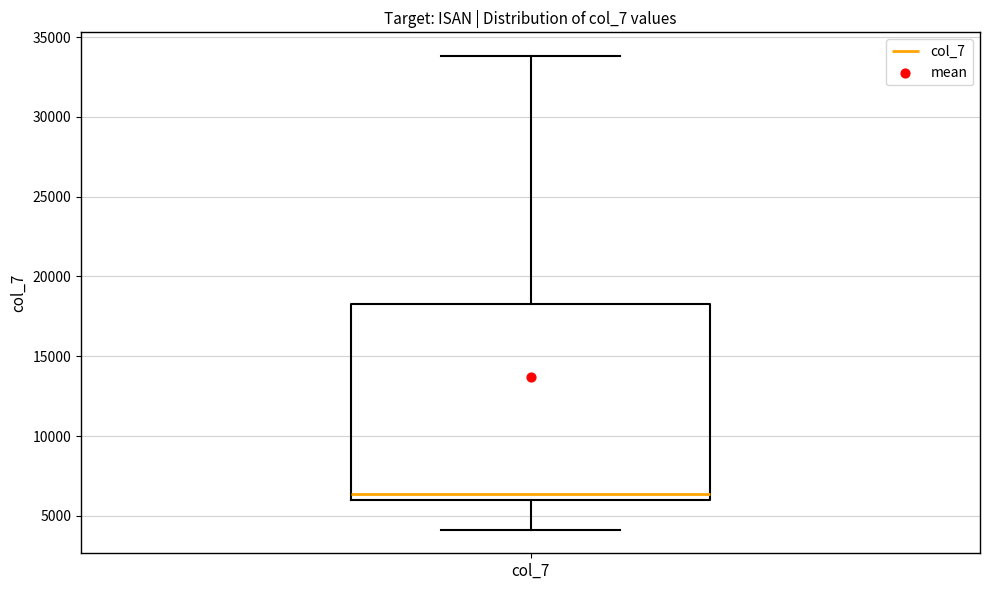

Read this box plot against the y-axis: the position of the median line, the range covered by the box, and the ends of both whiskers. The values are not printed on the chart, so give them approximately, as read against the axis.

median 6500, box 6000 to 18500, whiskers 4000 to 34000